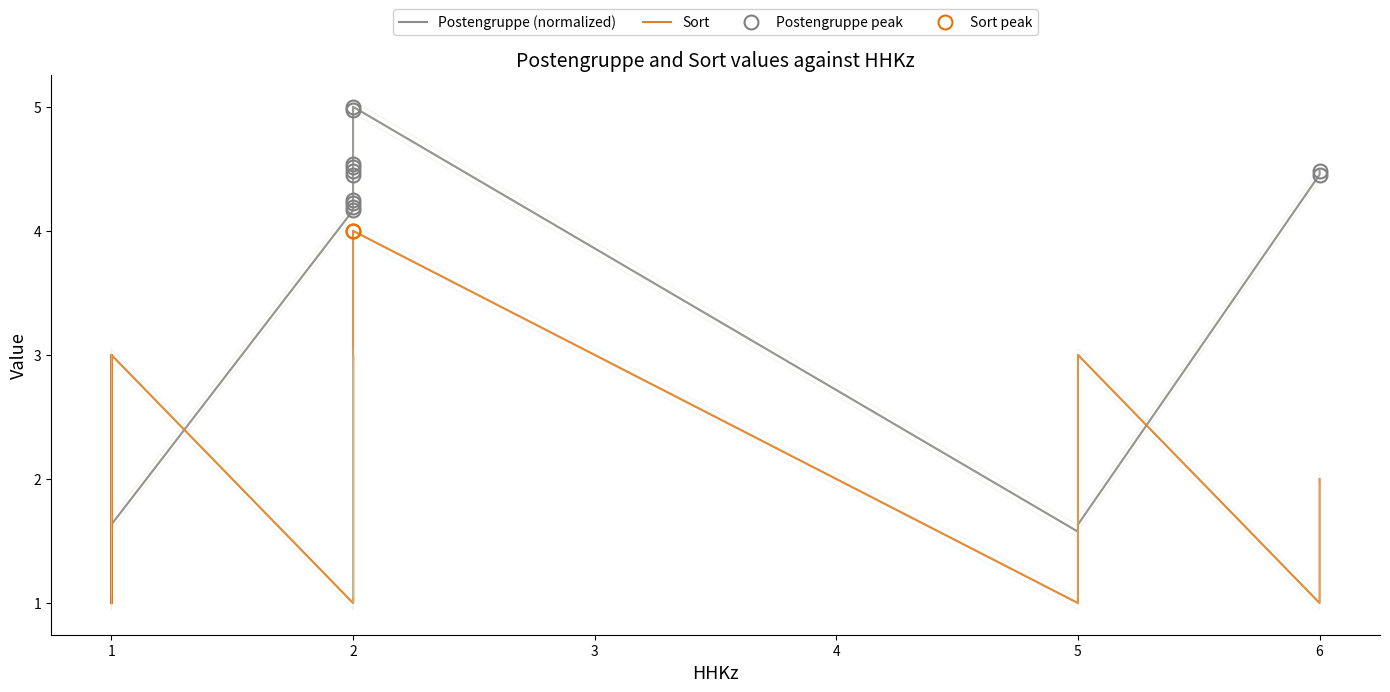

How many Sort values are between 1 and 3?

20